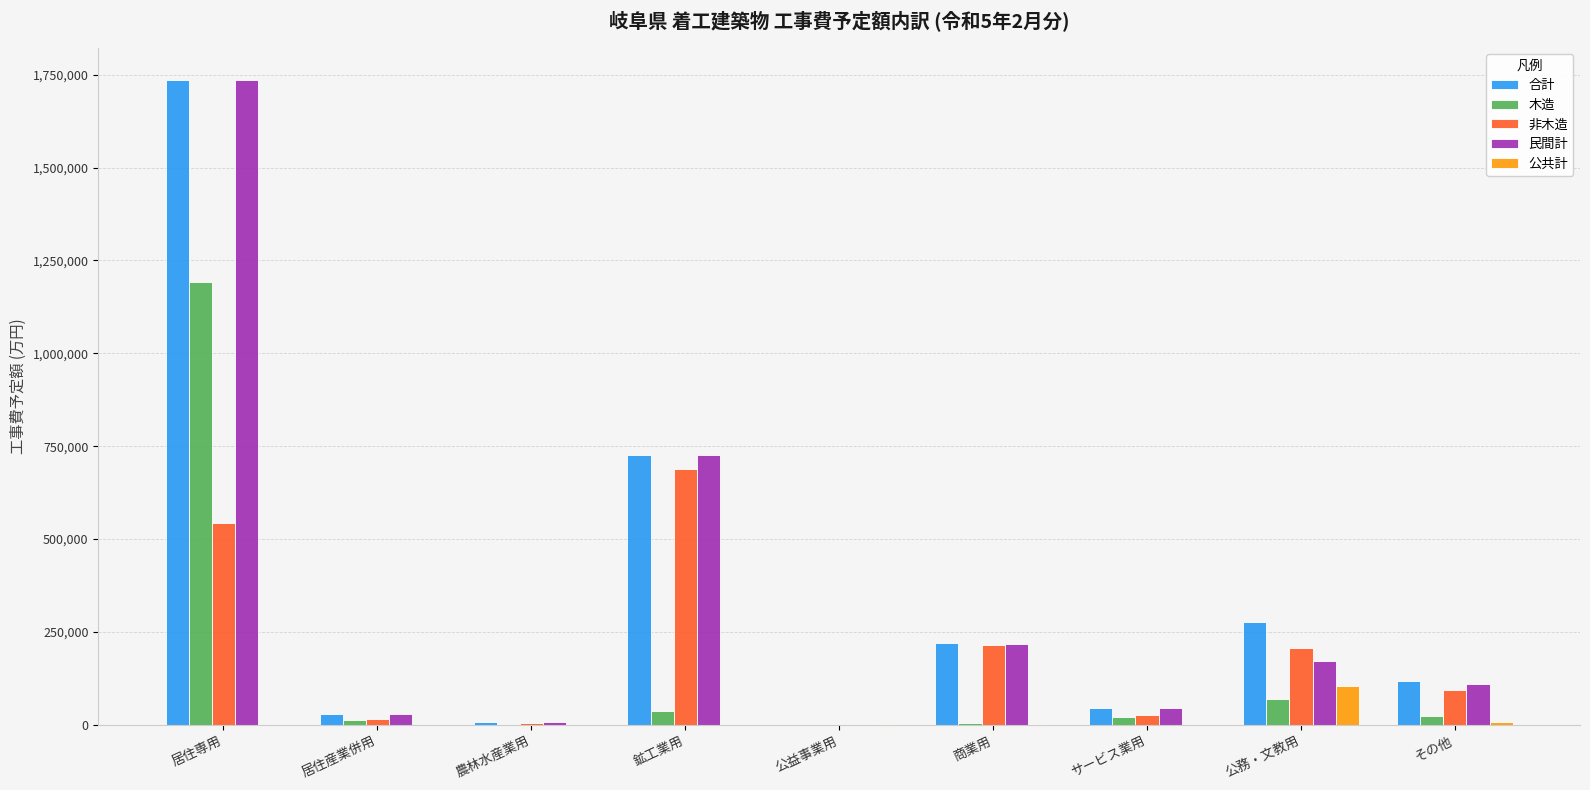

How many categories are shown in the chart?

9